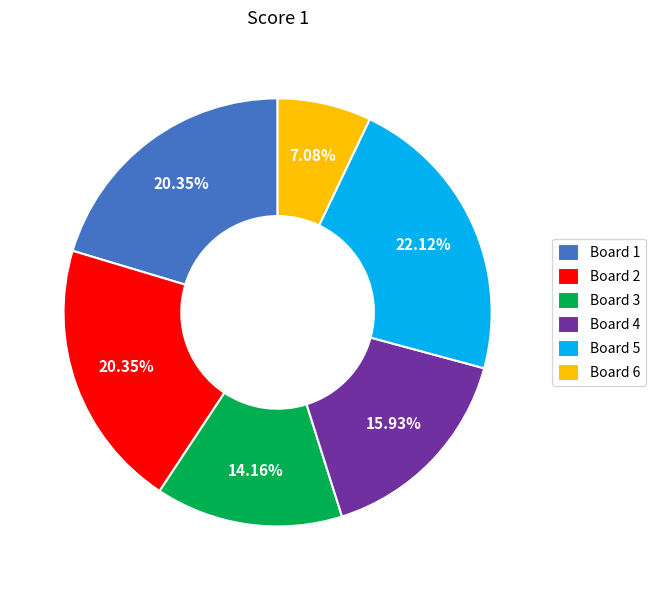

Is there a majority slice in this chart?

No